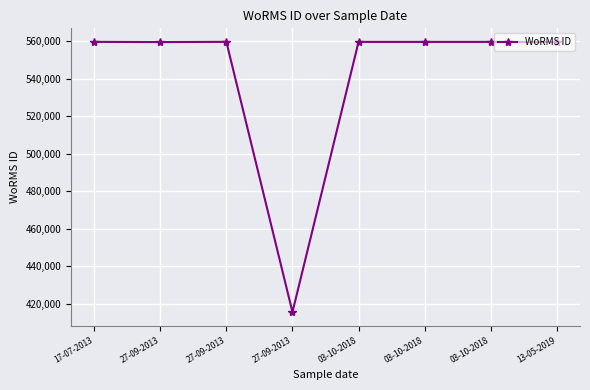

Reading left to right, what are all the values shown in this chart?

559757	559638	559763	415634	559740	559740	559740	559610